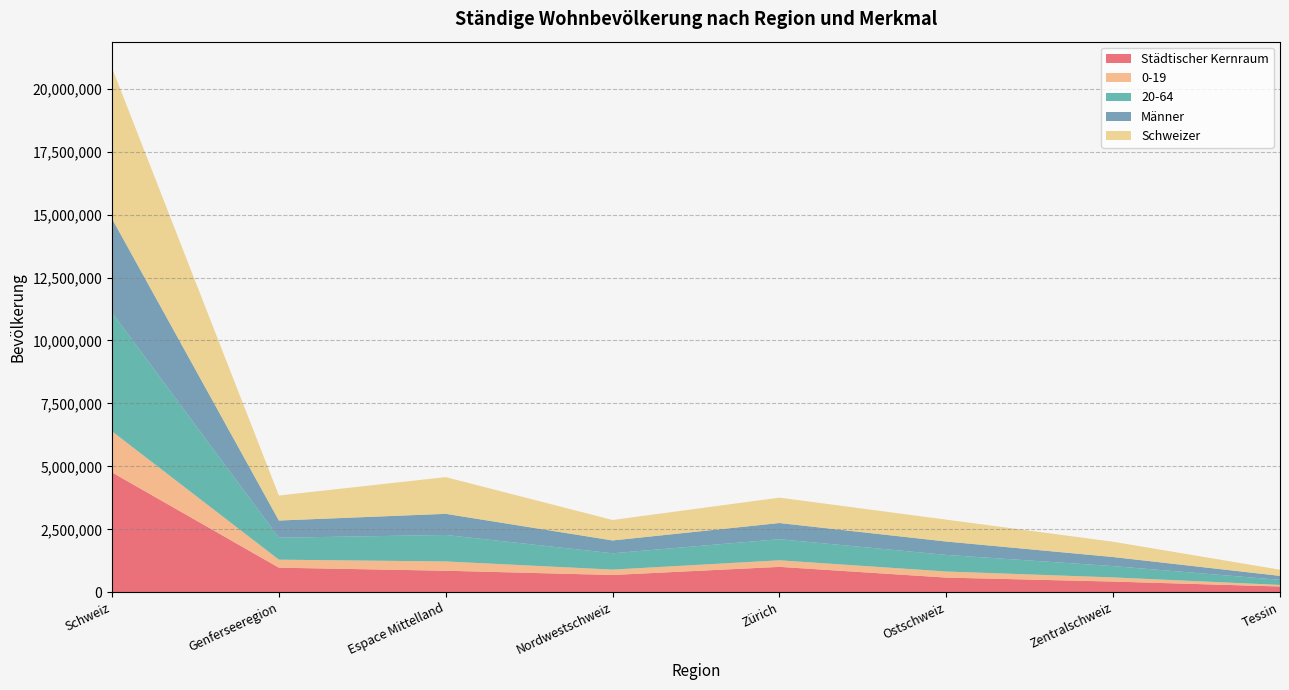

Reading right to left, list all the values displayed in this chart.

Städtischer Kernraum: Tessin=228420	Zentralschweiz=424436	Ostschweiz=582064	Zürich=1008519	Nordwestschweiz=686215	Espace Mittelland=854864	Genferseeregion=975840	Schweiz=4760358
0-19: Tessin=62657	Zentralschweiz=165413	Ostschweiz=241882	Zürich=260583	Nordwestschweiz=213586	Espace Mittelland=369041	Genferseeregion=318224	Schweiz=1631386
20-64: Tessin=201241	Zentralschweiz=448431	Ostschweiz=658904	Zürich=837291	Nordwestschweiz=648462	Espace Mittelland=1051341	Genferseeregion=871278	Schweiz=4716948
Männer: Tessin=157656	Zentralschweiz=361012	Ostschweiz=532138	Zürich=643621	Nordwestschweiz=509137	Espace Mittelland=839654	Genferseeregion=683796	Schweiz=3727014
Schweizer: Tessin=245786	Zentralschweiz=606251	Ostschweiz=868939	Zürich=1007725	Nordwestschweiz=812702	Espace Mittelland=1457285	Genferseeregion=992713	Schweiz=5991401